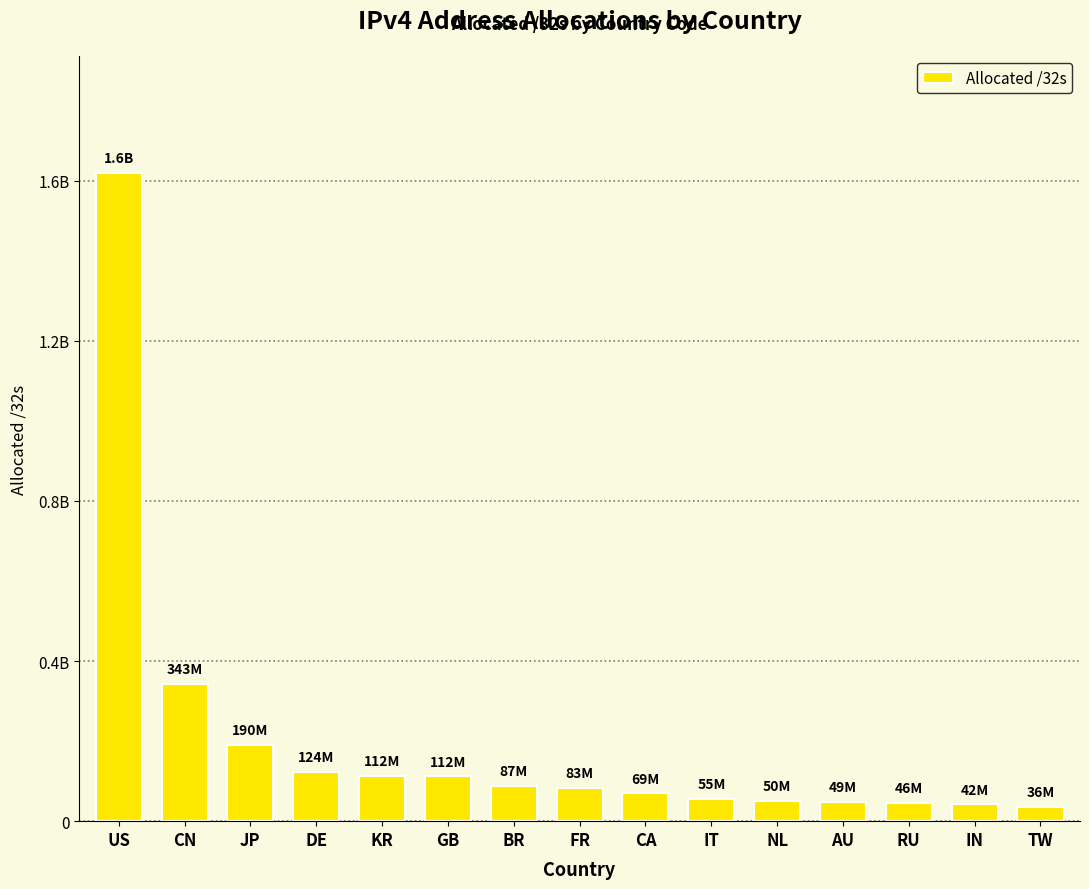

Reading left to right, list all the values displayed in this chart.

US=1620473952	CN=343375616	JP=190363136	DE=123585664	KR=112491776	GB=112120680	BR=87161088	FR=82969968	CA=69406976	IT=55148096	NL=50256928	AU=48751872	RU=45663104	IN=41716736	TW=35695872